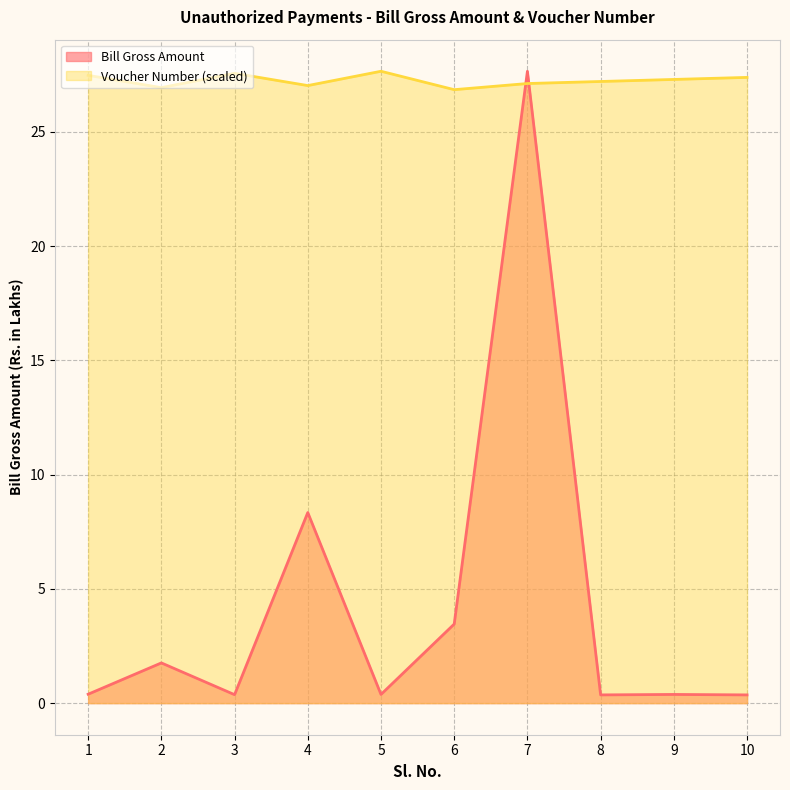

Reading left to right, what are all the values shown in this chart?

Bill Gross Amount: 1=0.4	2=1.8	3=0.4	4=8.3	5=0.4	6=3.5	7=27.6	8=0.4	9=0.4	10=0.4
Voucher Number: 1=27.5	2=26.9	3=27.6	4=27.0	5=27.6	6=26.8	7=27.1	8=27.2	9=27.3	10=27.4